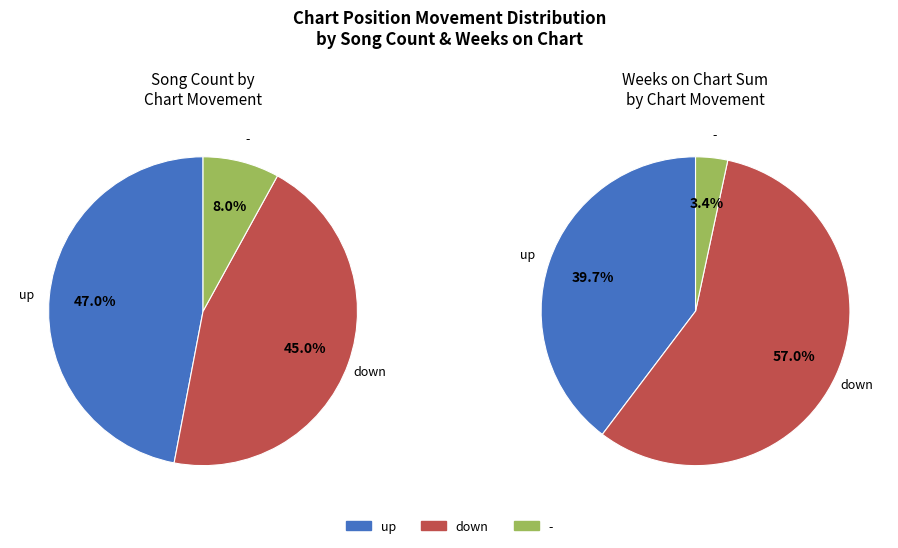

What is the largest slice in the pie chart?

up